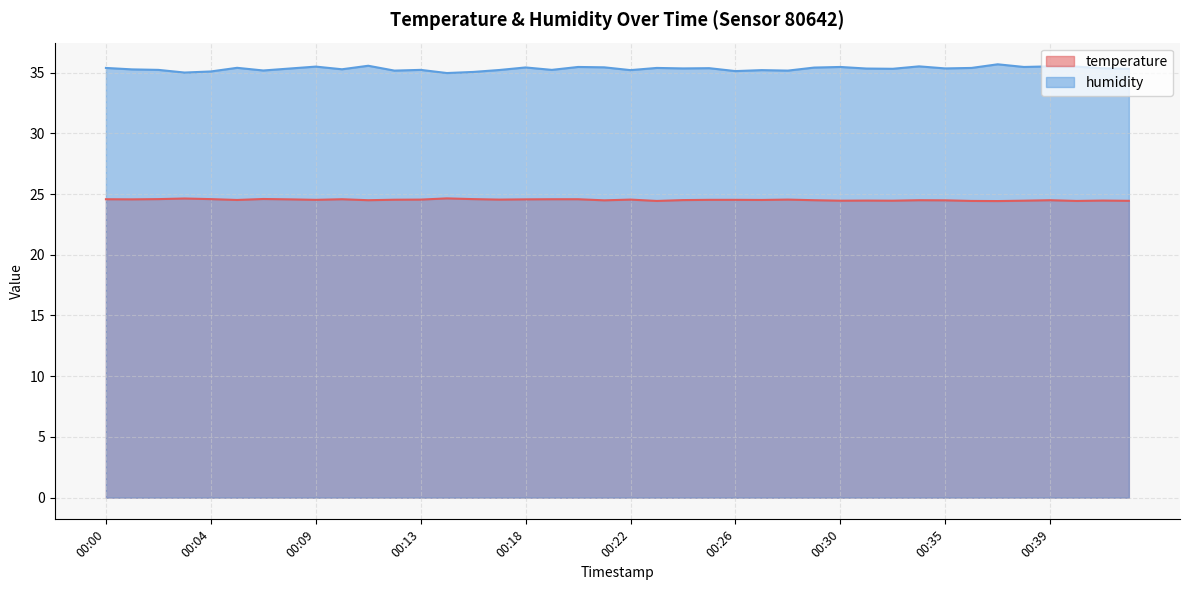

How many interior local peaks does the humidity series have?

13